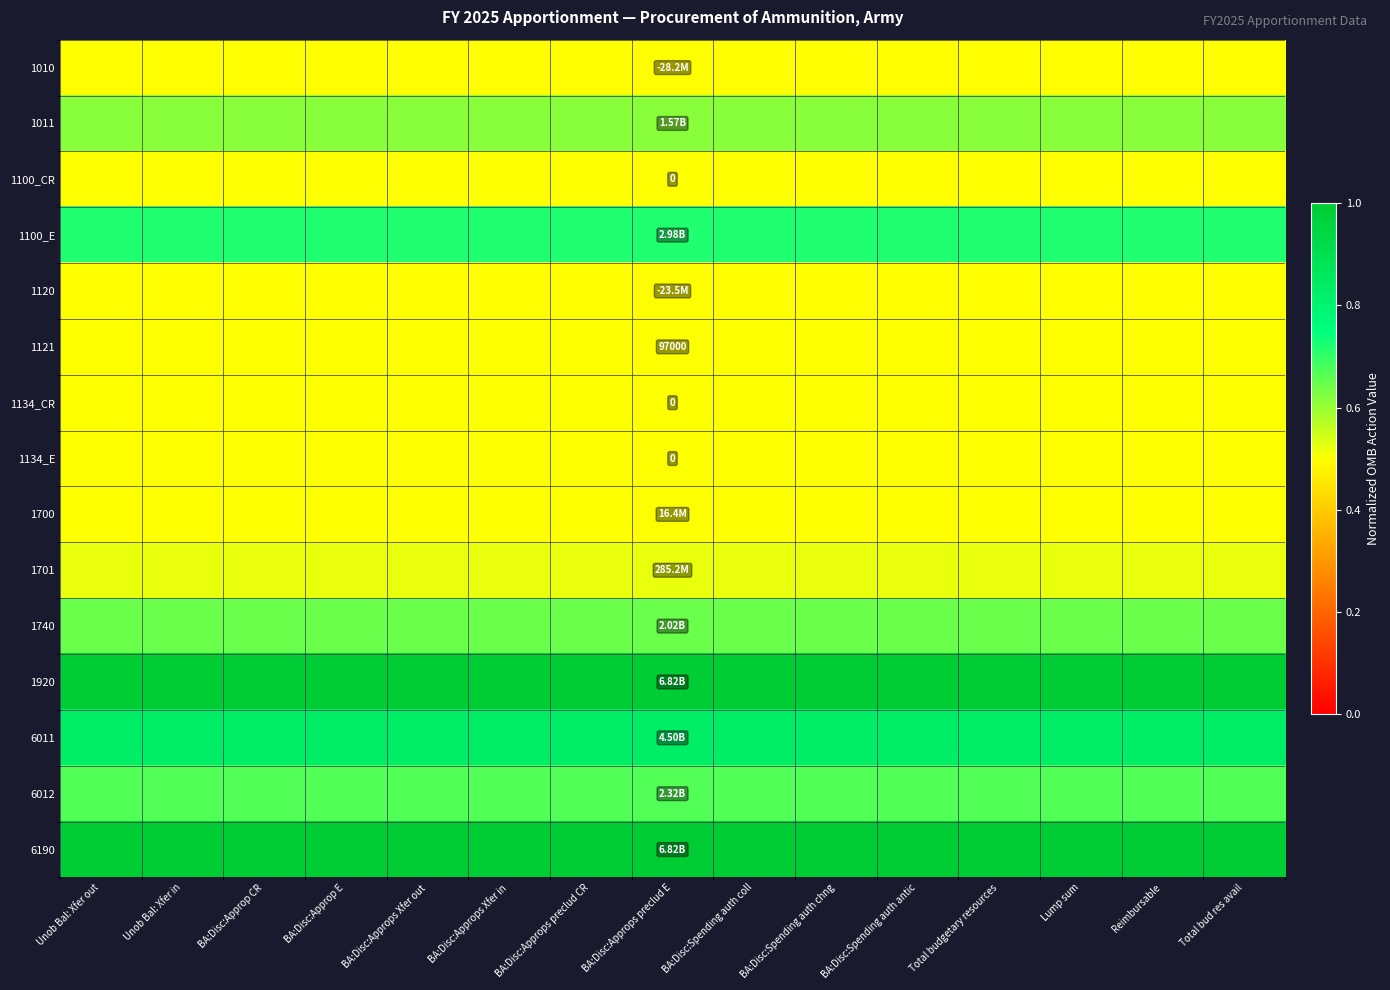

What value does the 1010 series have at BA:Disc:Spending auth chng?

0.5